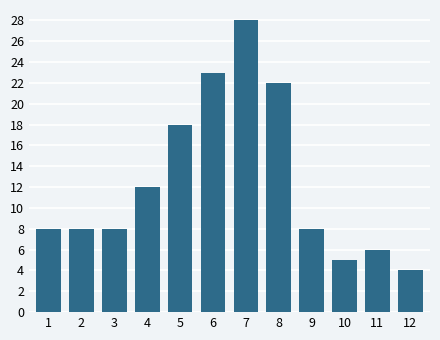

Reading right to left, what are all the values shown in this chart?

4	6	5	8	22	28	23	18	12	8	8	8